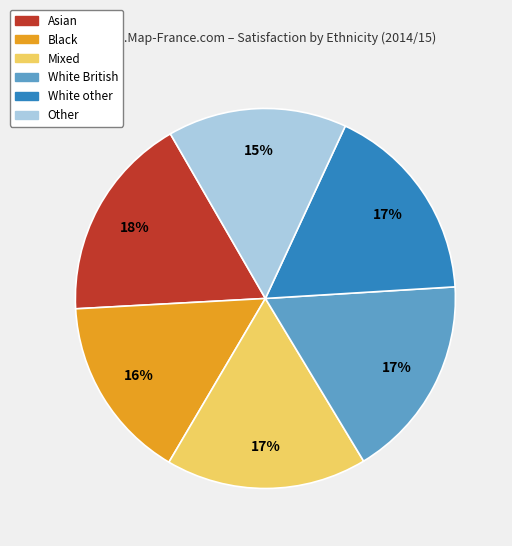

Does White other represent more than half of the total?

No